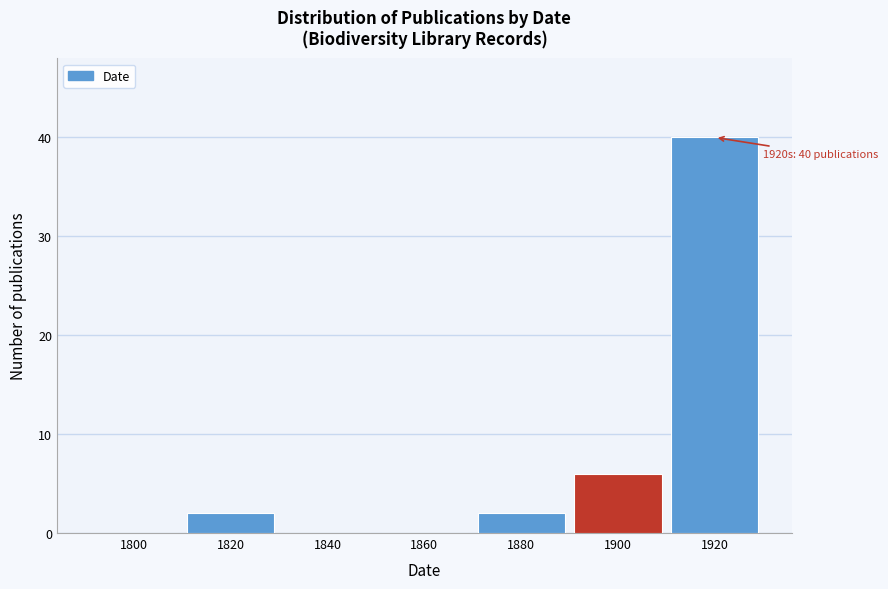

Reading left to right, transcribe all the data shown in this chart.

1800=0	1820=2	1840=0	1860=0	1880=2	1900=6	1920=40